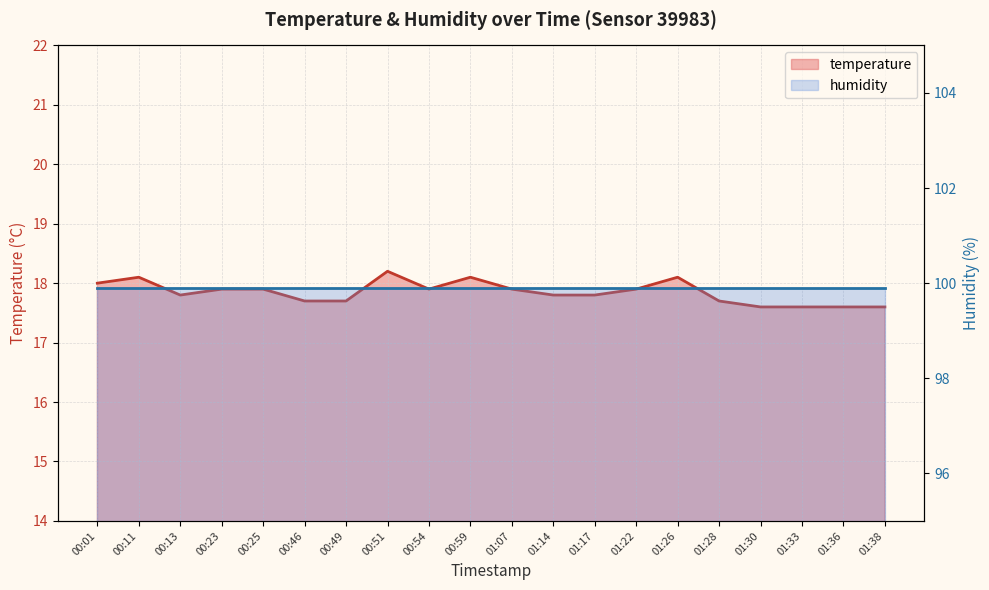

Which category has the highest value across all series?

00:51